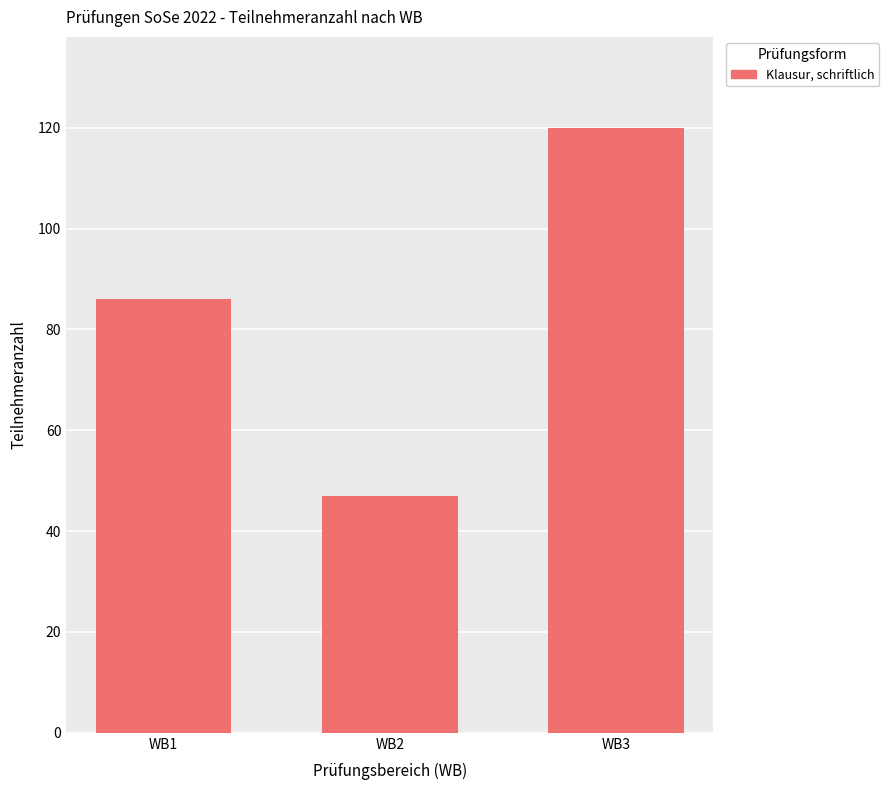

At which category does the chart reach its peak across all series?

WB3